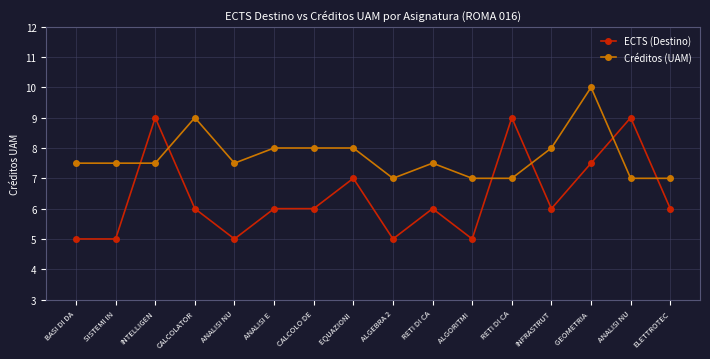

Which series has the widest spread of values?

ECTS (Destino)